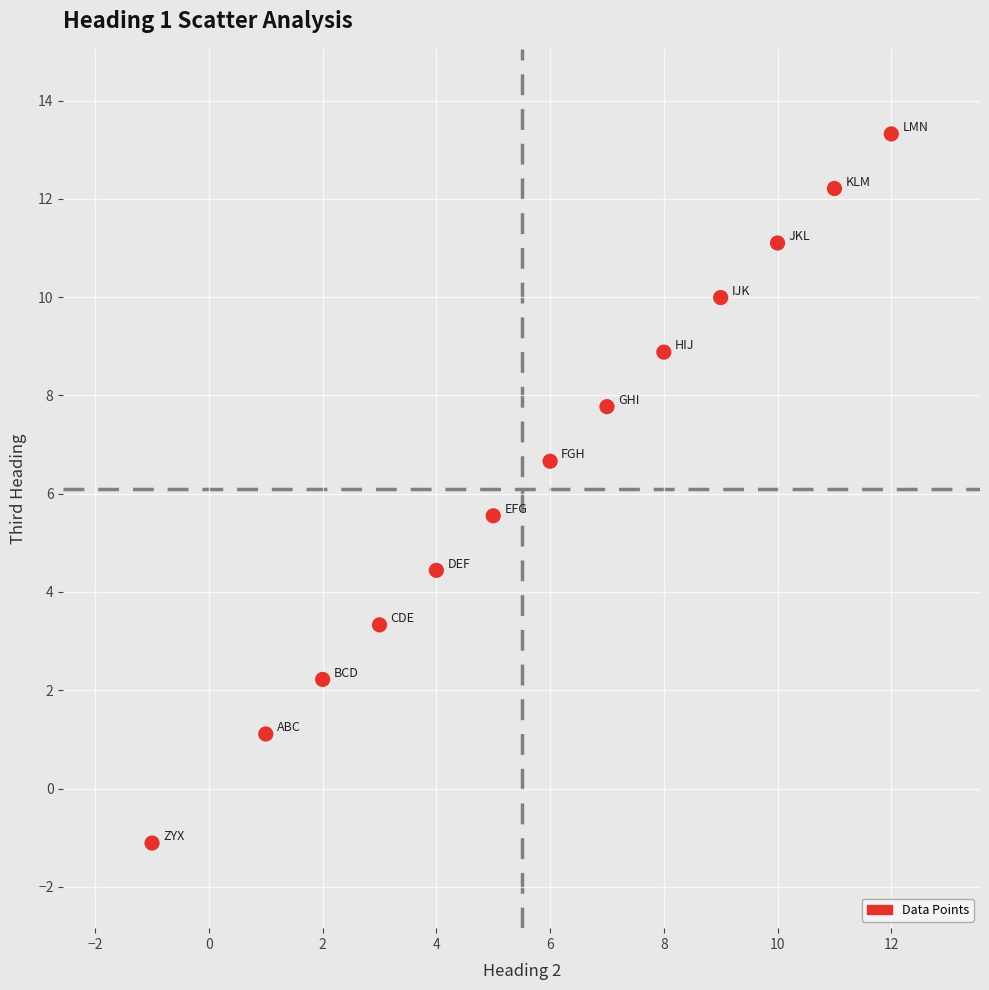

What is the range of Y values (max minus min)?

14.4